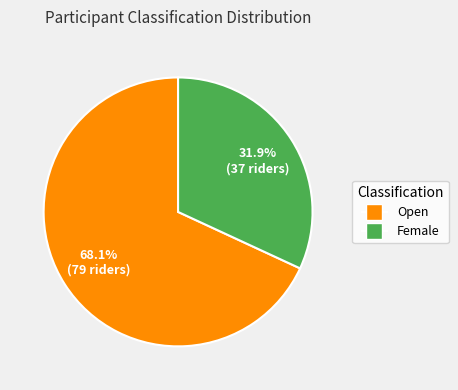

Which category has the smallest portion of the pie?

Female